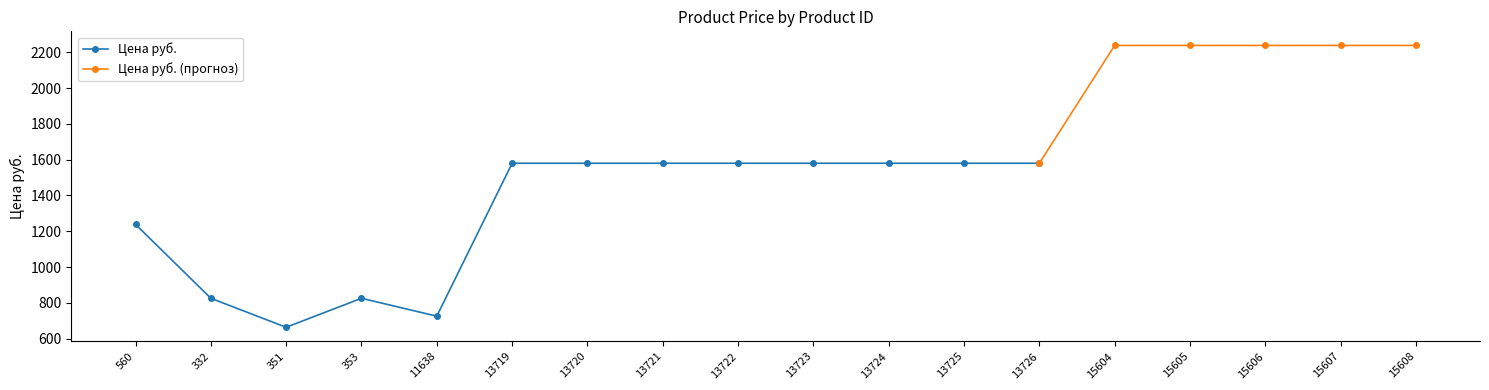

Which series has the widest spread of values?

Цена руб.